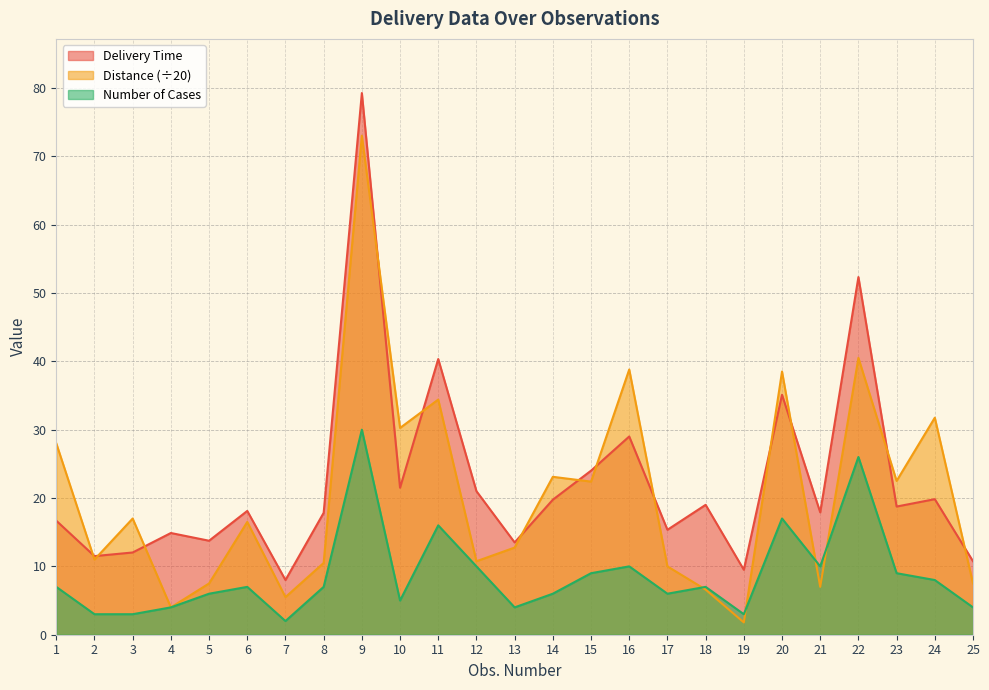

What are all the series names shown in the legend?

Delivery Time, Distance (÷20), Number of Cases